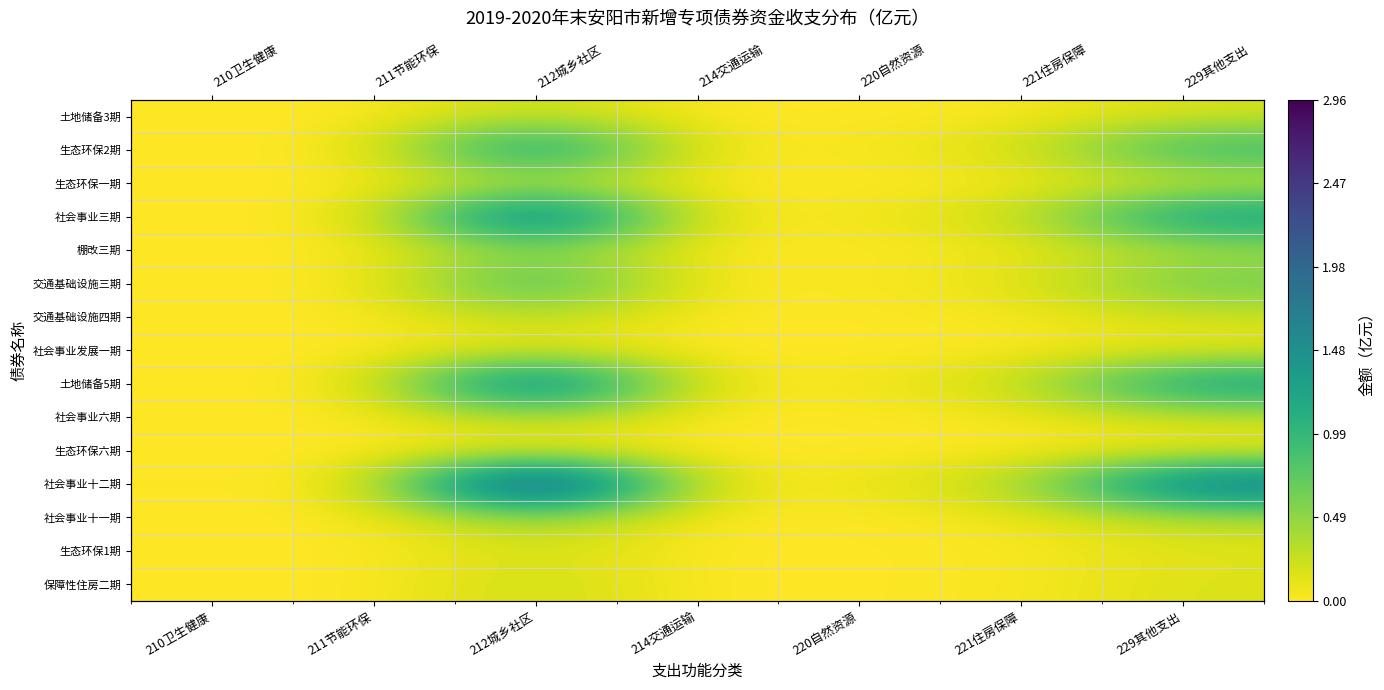

Rank the series at 229其他支出 from highest to lowest value.

社会事业十二期, 社会事业三期, 土地储备5期, 生态环保2期, 交通基础设施三期, 棚改三期, 社会事业十一期, 社会事业六期, 交通基础设施四期, 生态环保一期, 土地储备3期, 保障性住房二期, 生态环保1期, 社会事业发展一期, 生态环保六期